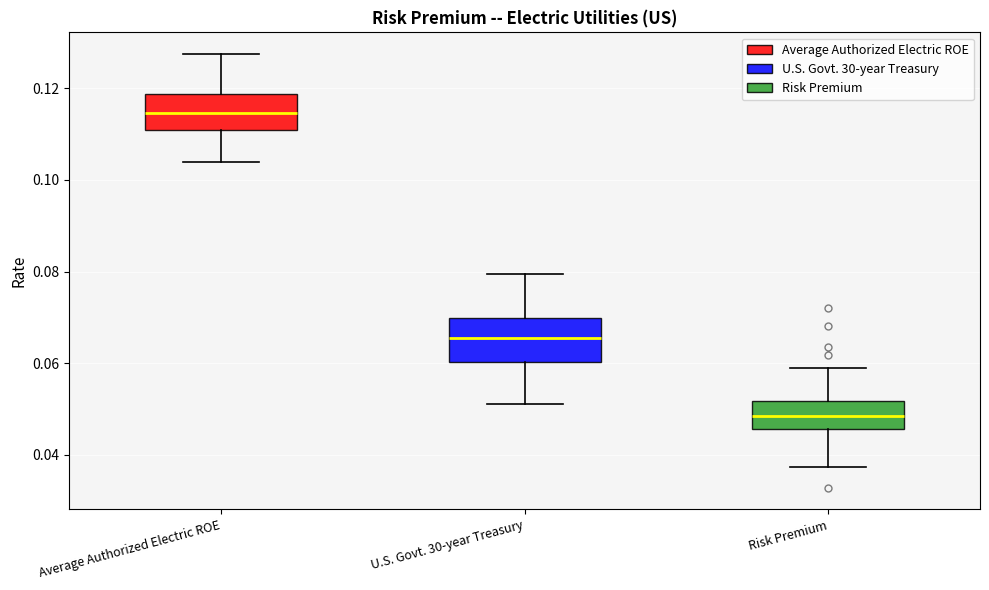

Reading left to right, transcribe this box plot: for each box, give where its median line is, the range the box spans, and where its two whiskers end, as read against the y-axis. The values are not printed on the chart, so give them approximately, as read against the axis.

Average Authorized Electric ROE: median 0.114, box 0.110 to 0.118, whiskers 0.104 to 0.128
U.S. Govt. 30-year Treasury: median 0.066, box 0.060 to 0.070, whiskers 0.052 to 0.080
Risk Premium: median 0.048, box 0.046 to 0.052, whiskers 0.038 to 0.058